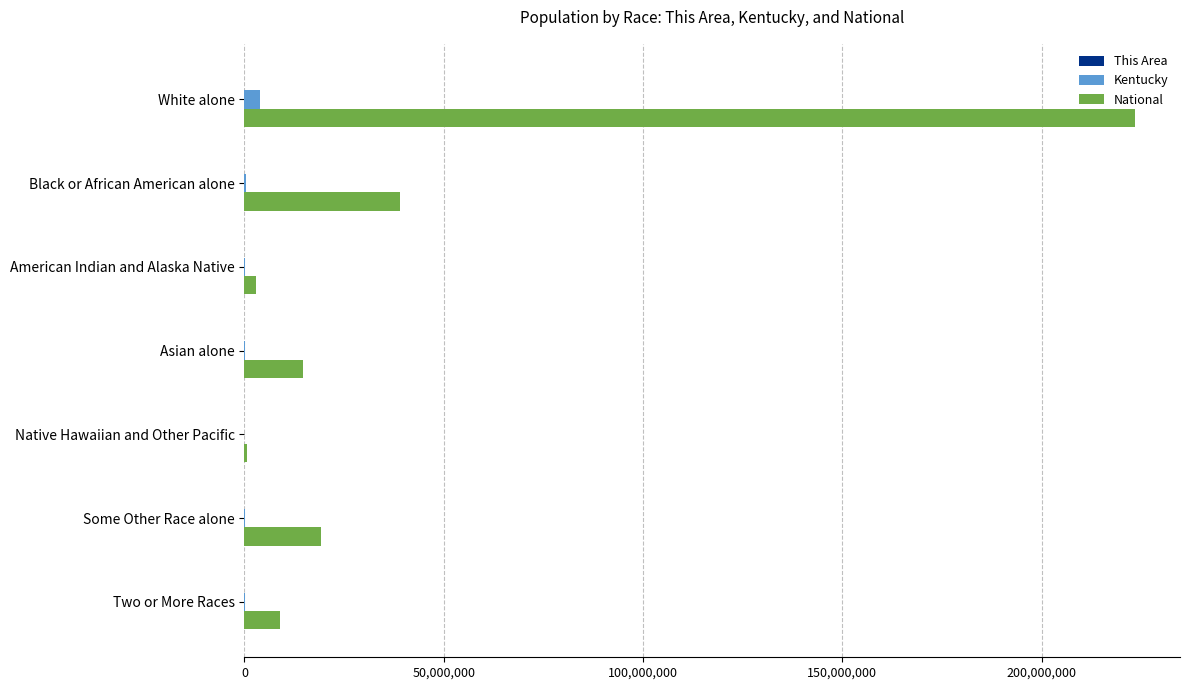

How many series are shown in this chart?

3